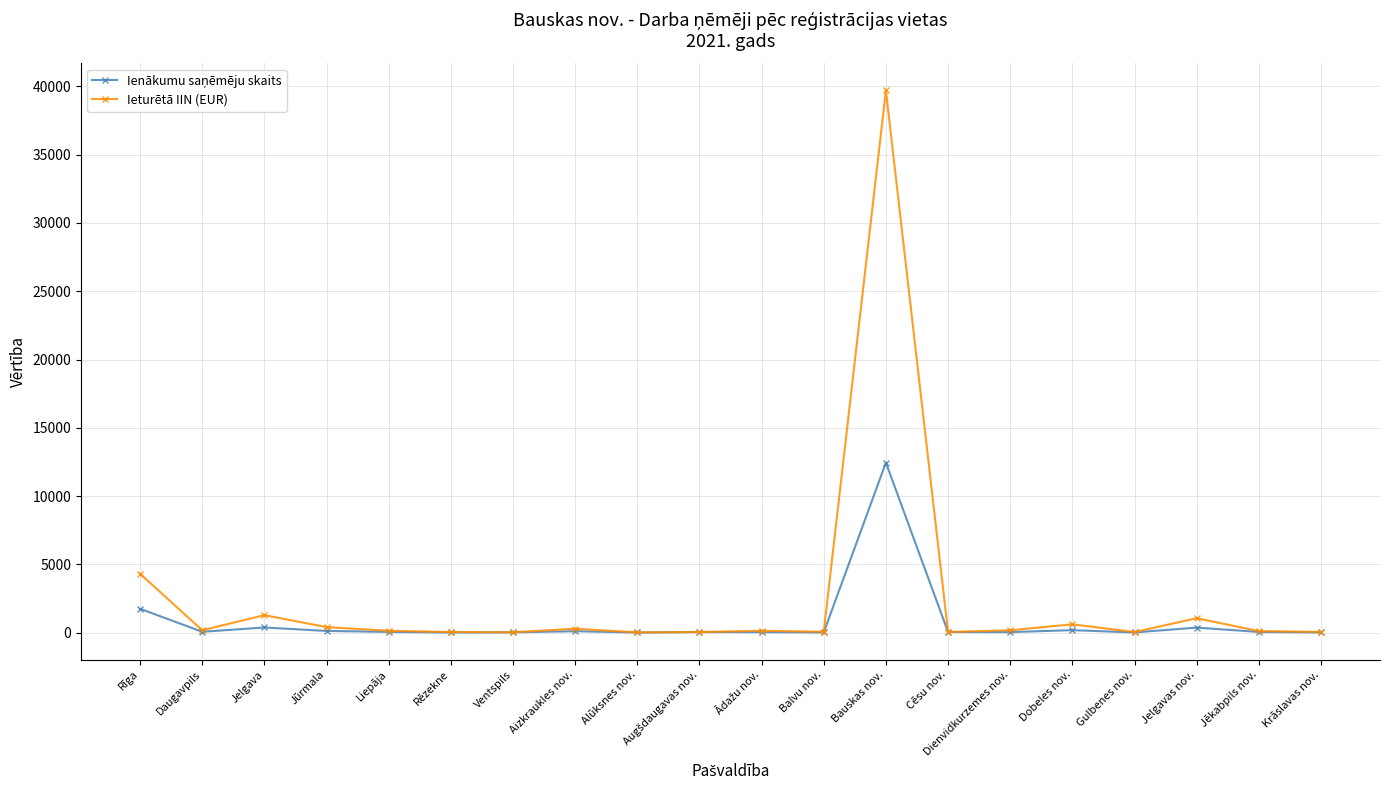

At how many categories does at least one series exceed 29590?

1